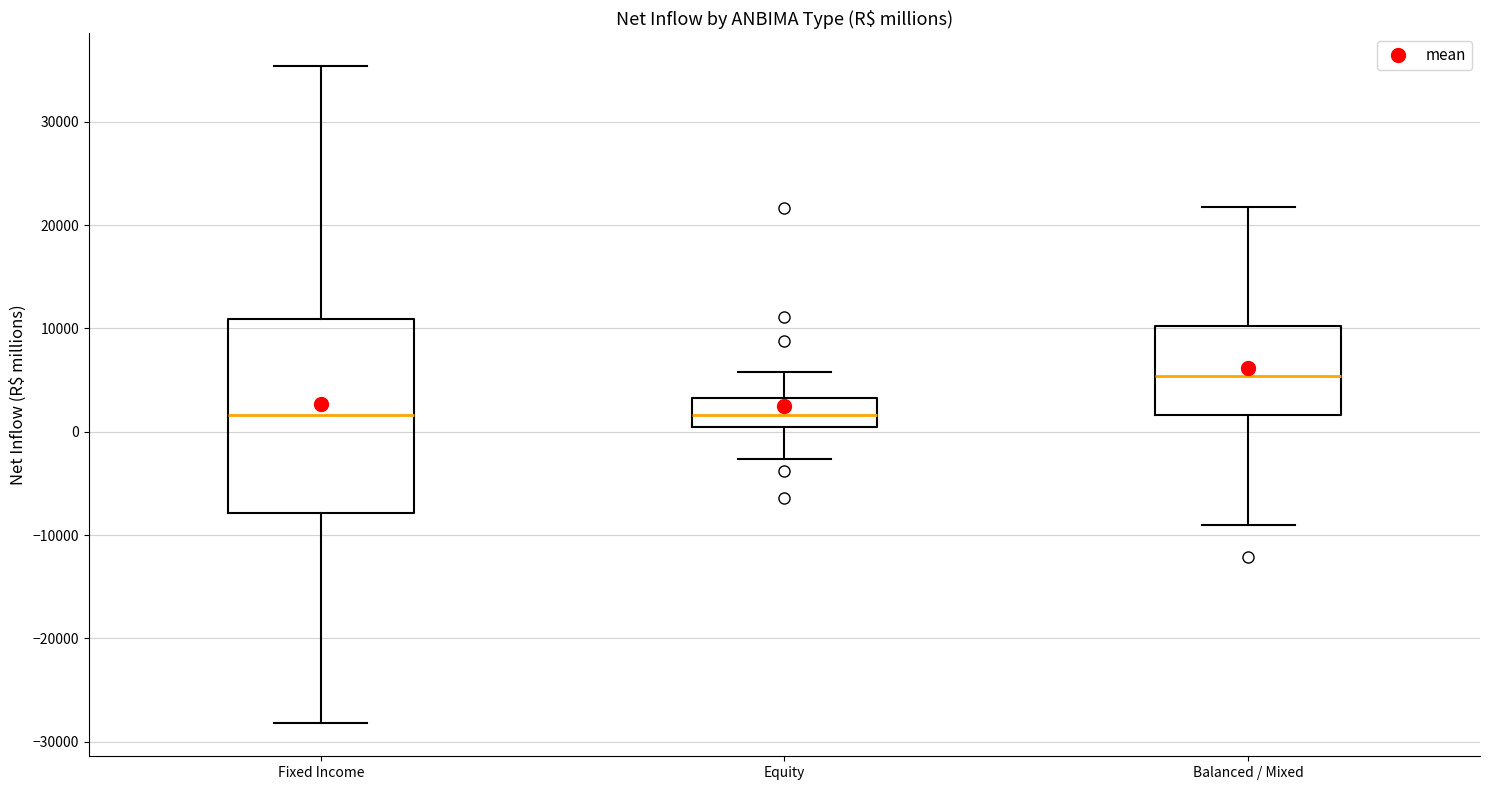

Which box's median line is the highest?

Balanced / Mixed